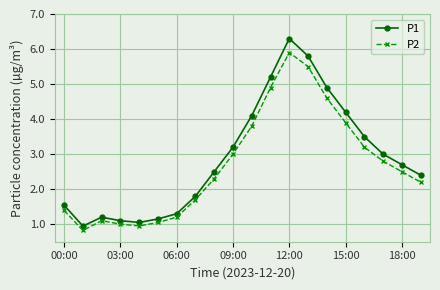

What are all the series names shown in the legend?

P1, P2